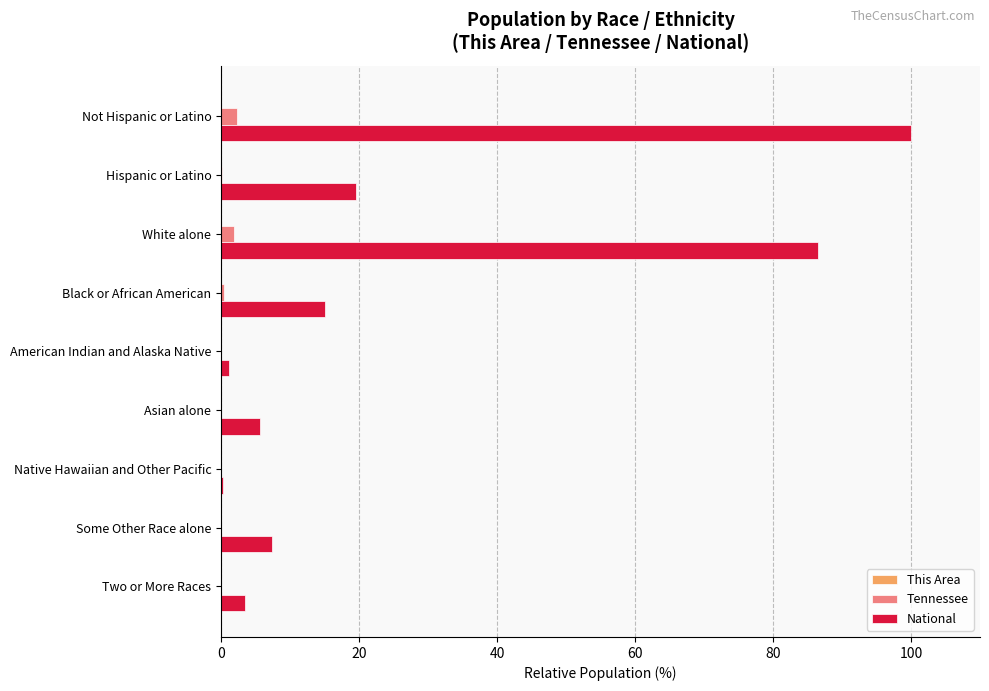

What is the greatest value displayed?

100.0